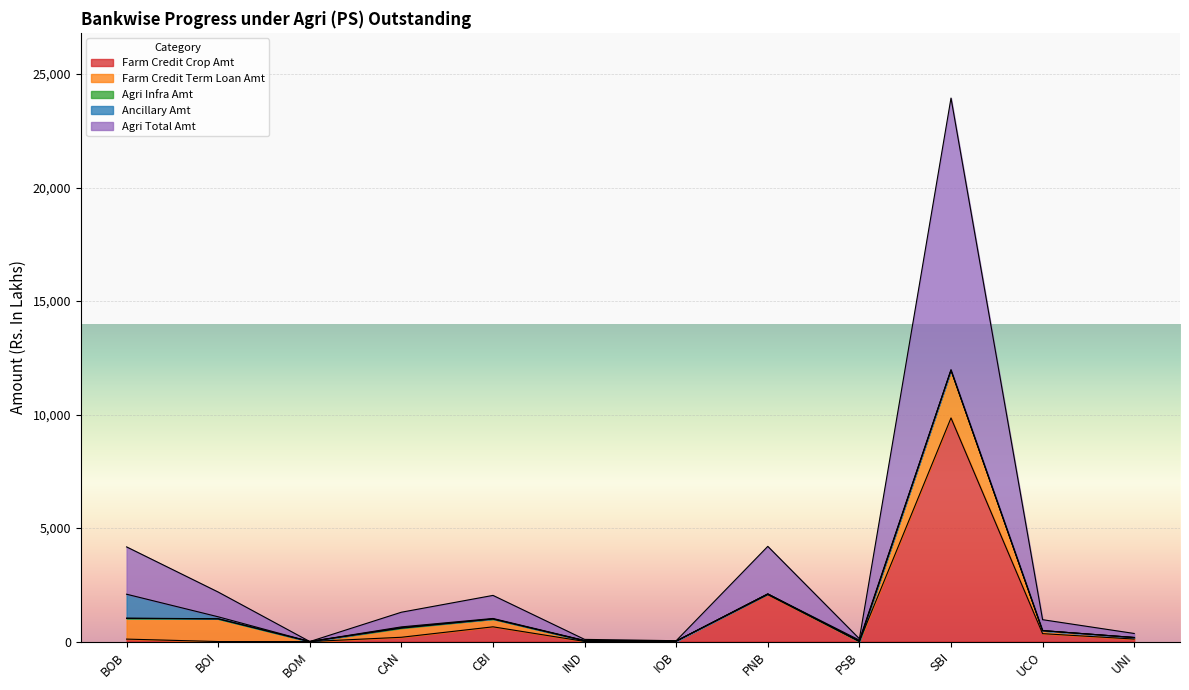

List the labels in order of Farm Credit Crop Amt value, largest first.

SBI, PNB, CBI, UCO, CAN, UNI, BOB, IOB, PSB, IND, BOI, BOM